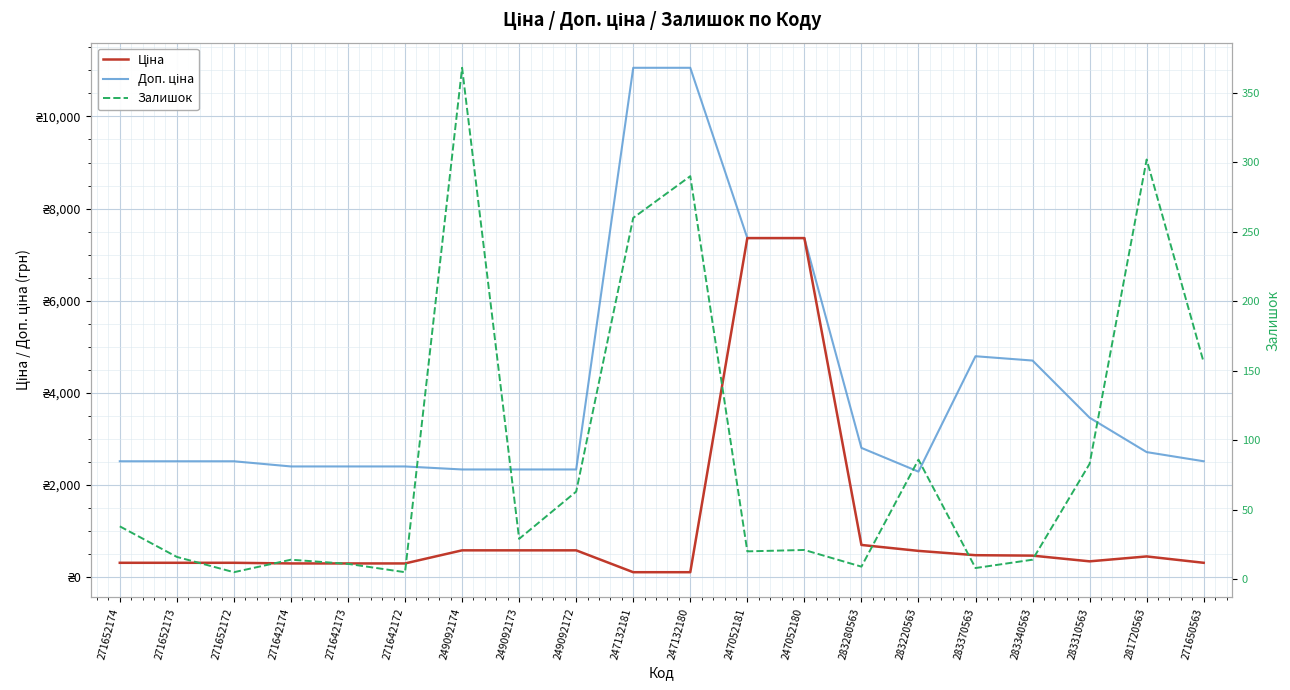

Where is Доп. ціна nearest to the value 6673?

247052181